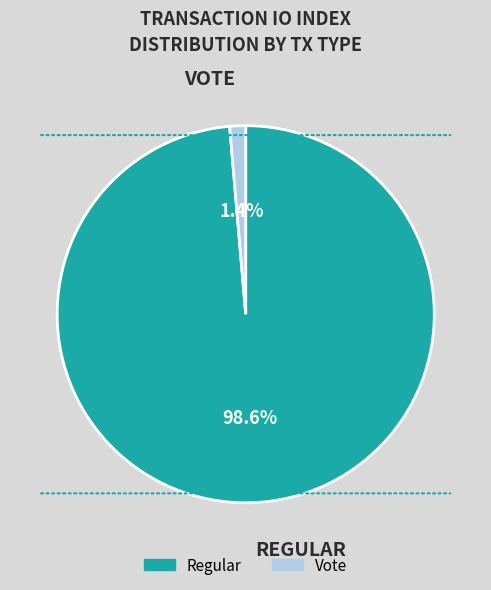

How many segments does this pie chart have?

2